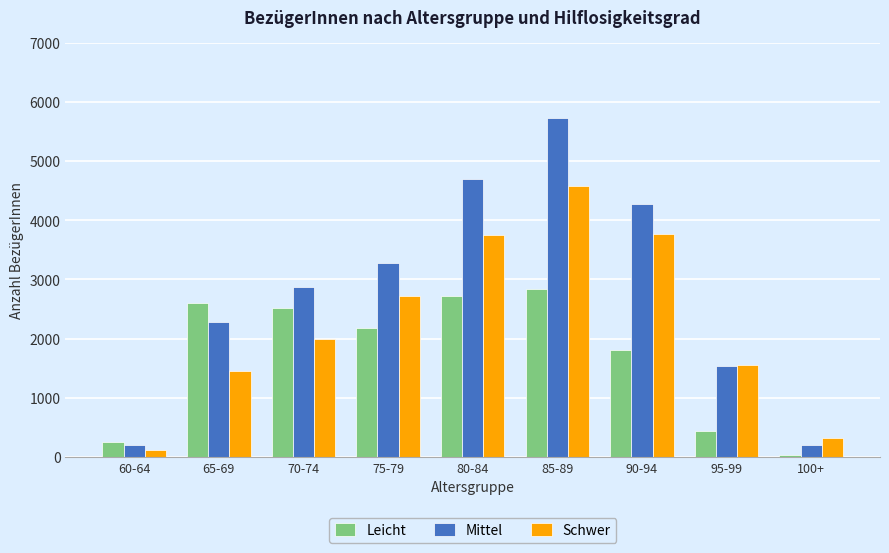

What is the average value of the Mittel series?

2785